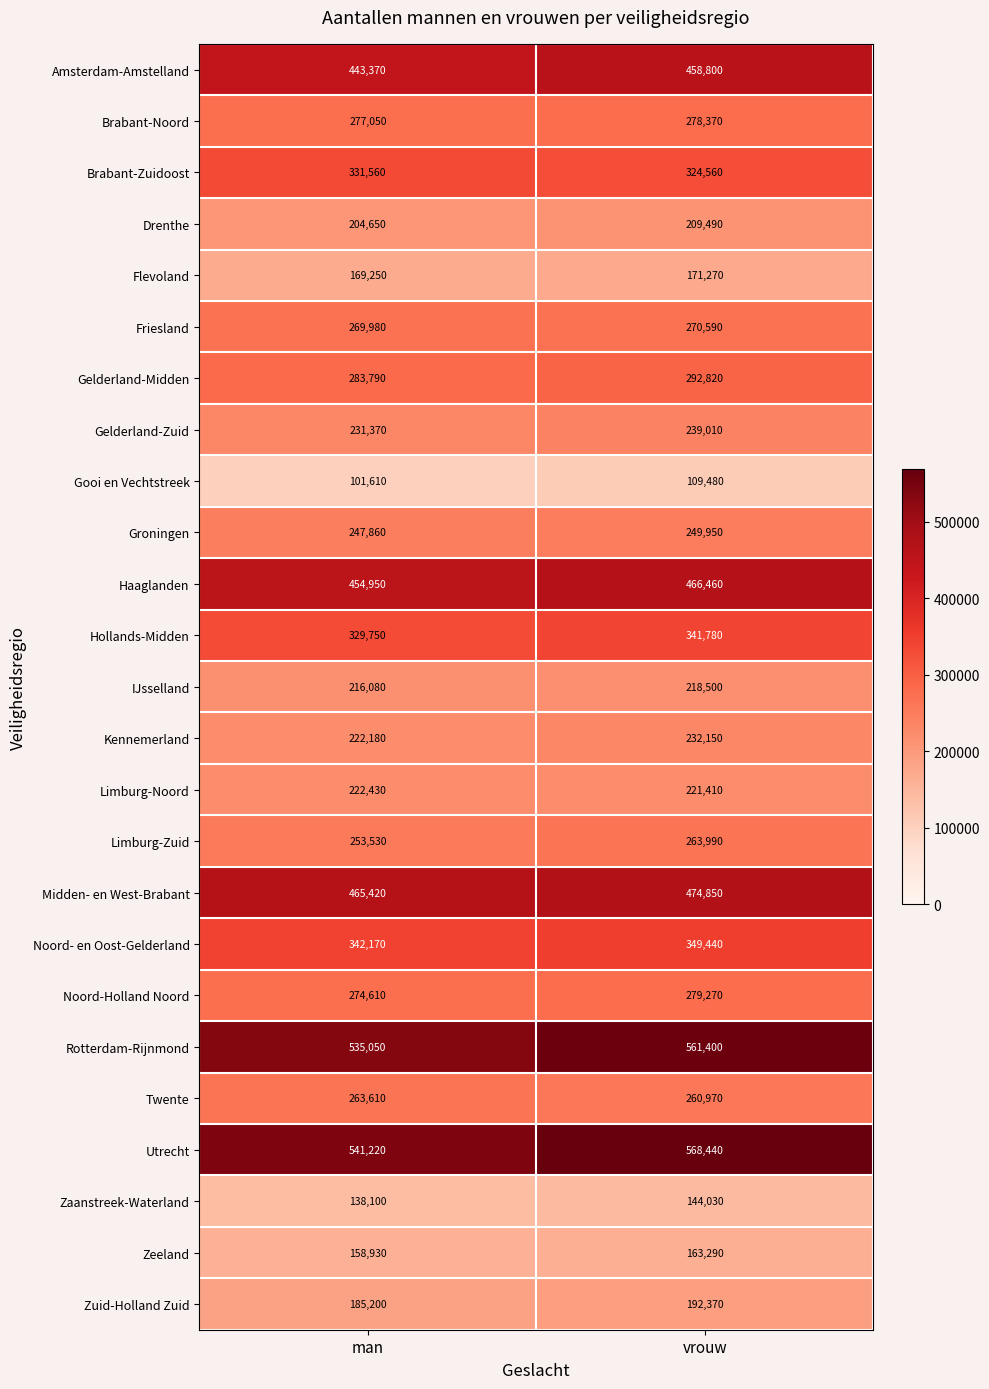

What is the sum of the Rotterdam-Rijnmond values at man and vrouw?

1096450